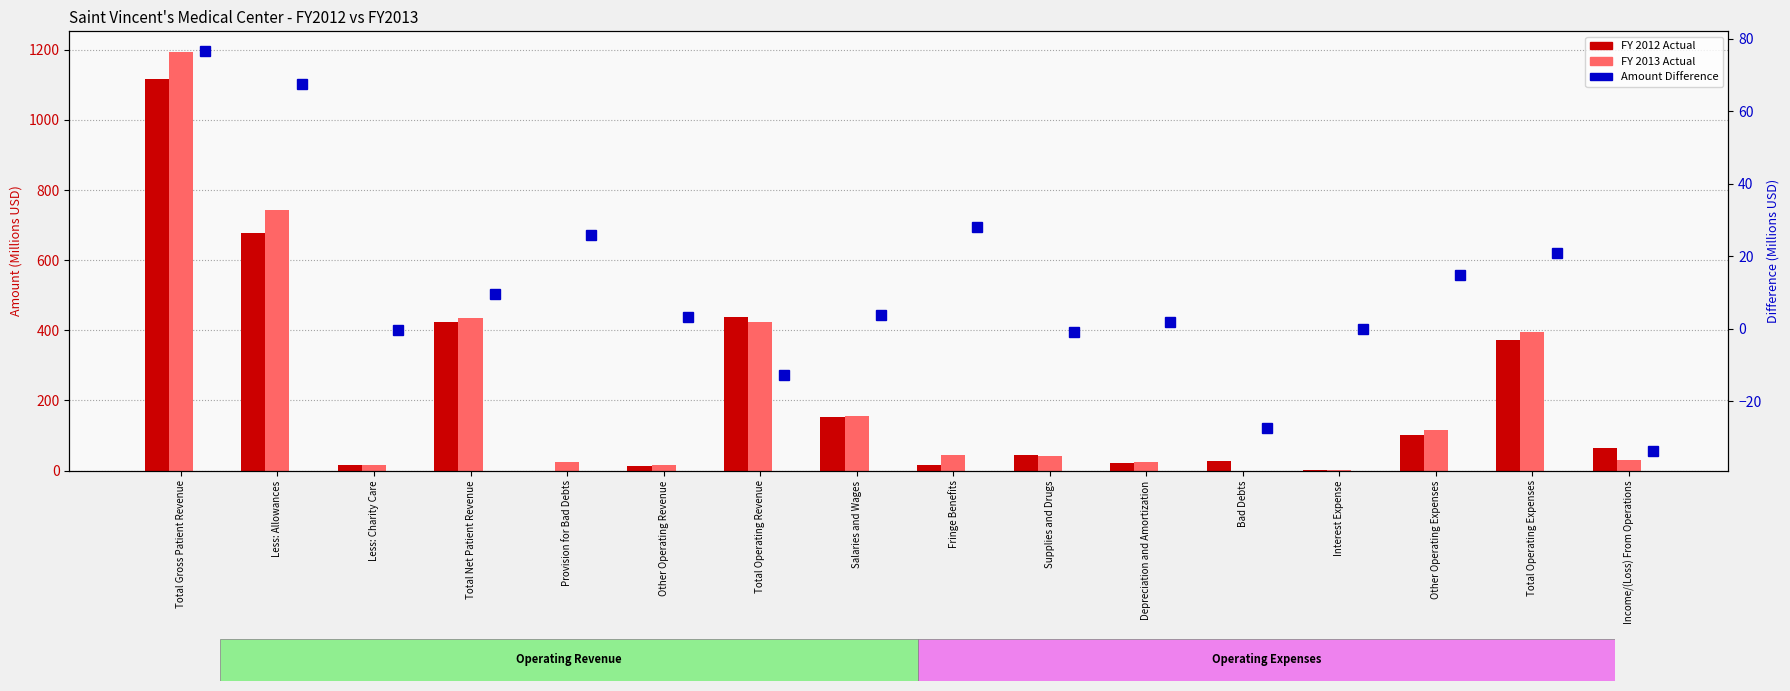

The value of FY 2012 Actual at Bad Debts is 44.5. True or false?

False